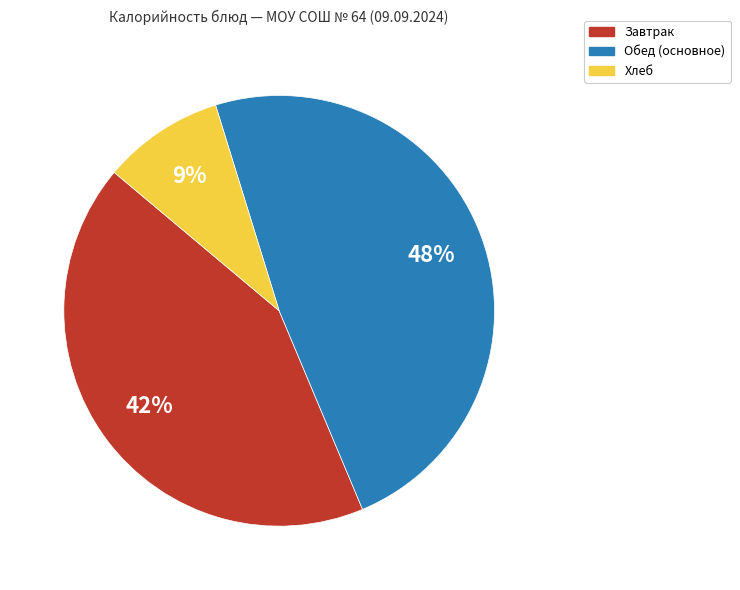

To the nearest percent, what is the difference between the largest and smallest slice percentages?

39%